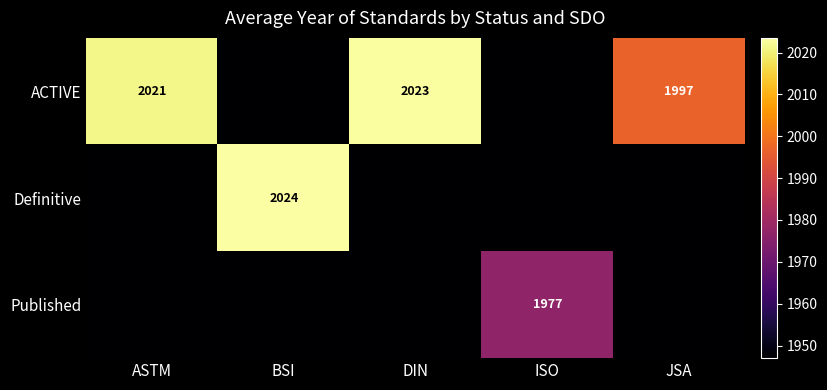

Is it true that ACTIVE equals 2021 at ASTM?

True